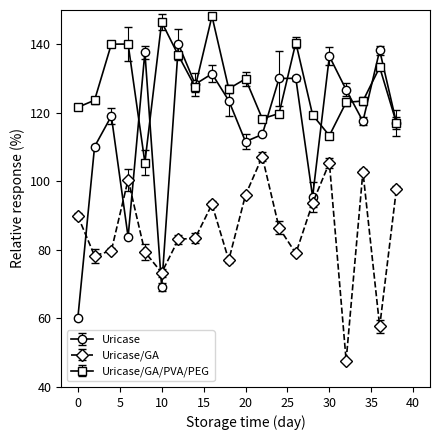

How many interior local valleys does the Uricase/GA series have?

6